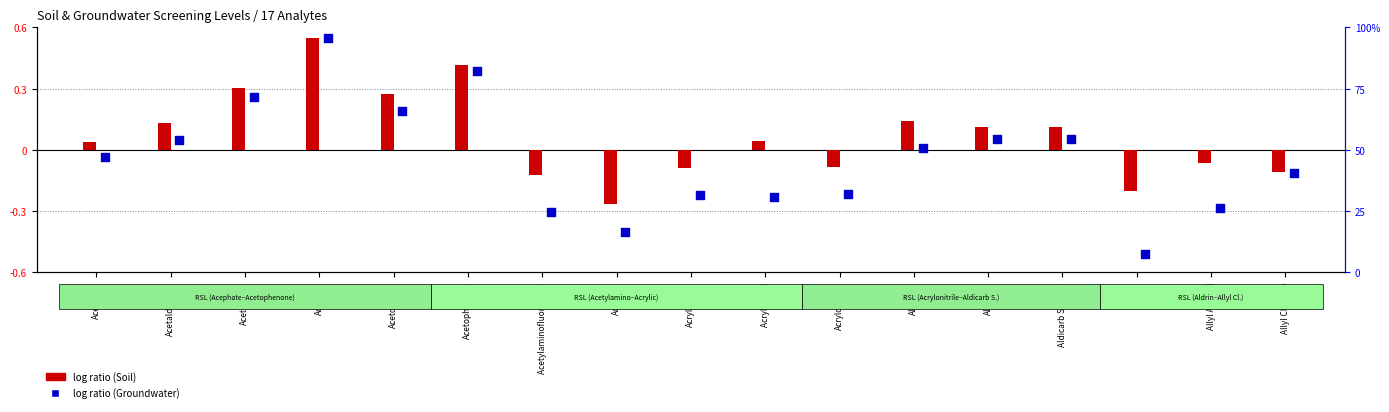

What is the total value across all series at Acrylamide?

-0.3